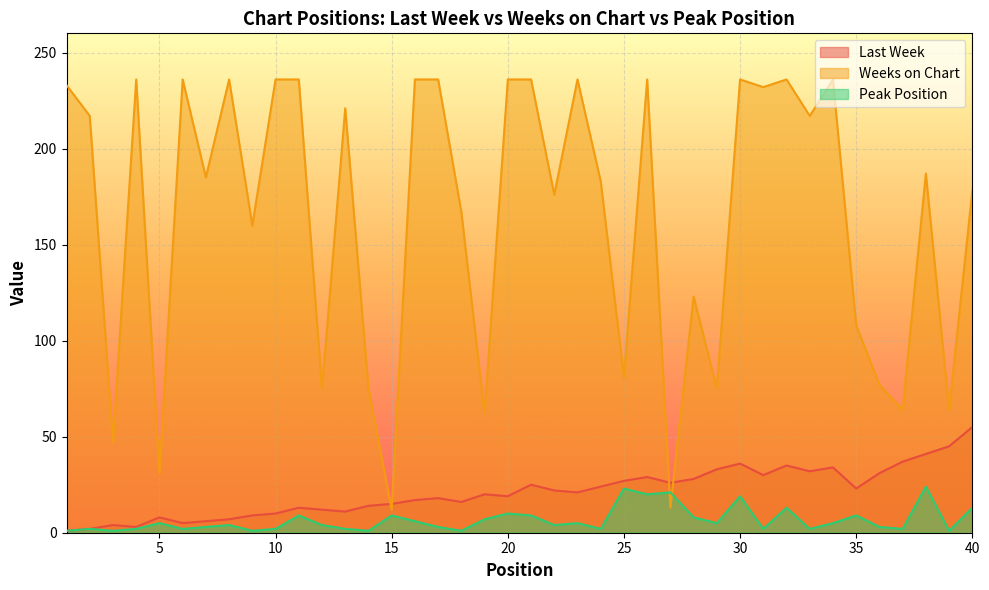

Which series has the widest spread of values?

Weeks on Chart